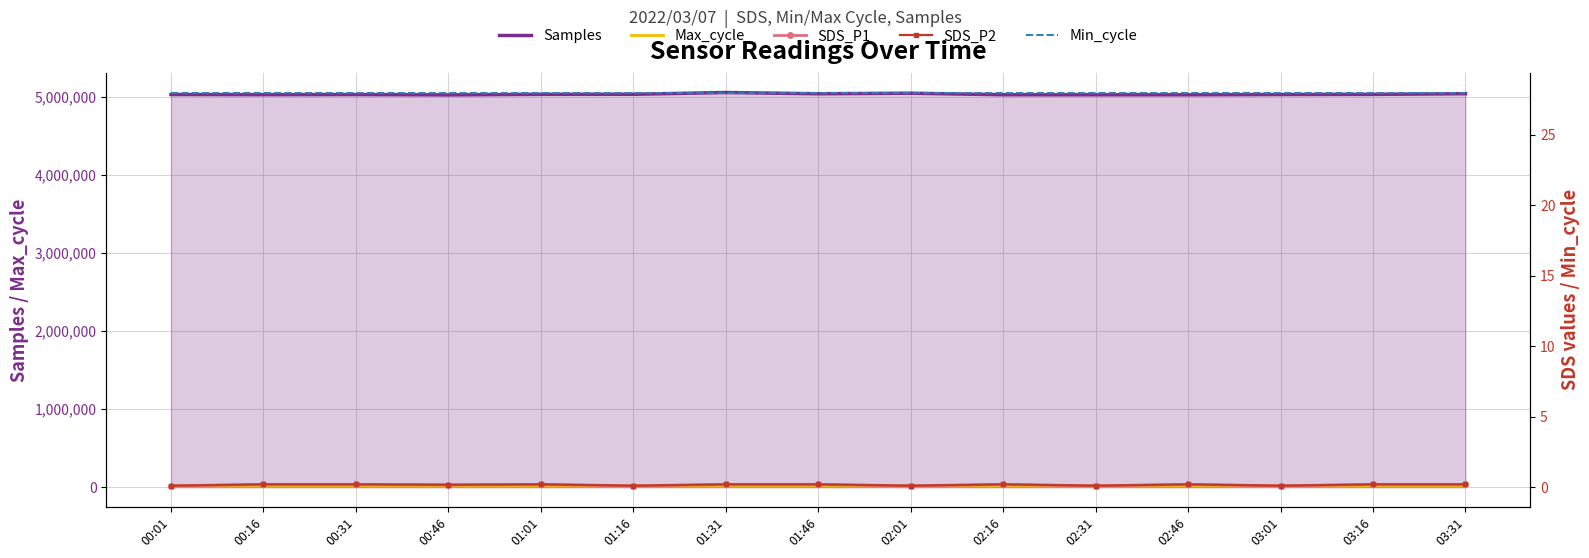

Which category has the lowest value in the SDS_P2 series?

00:01